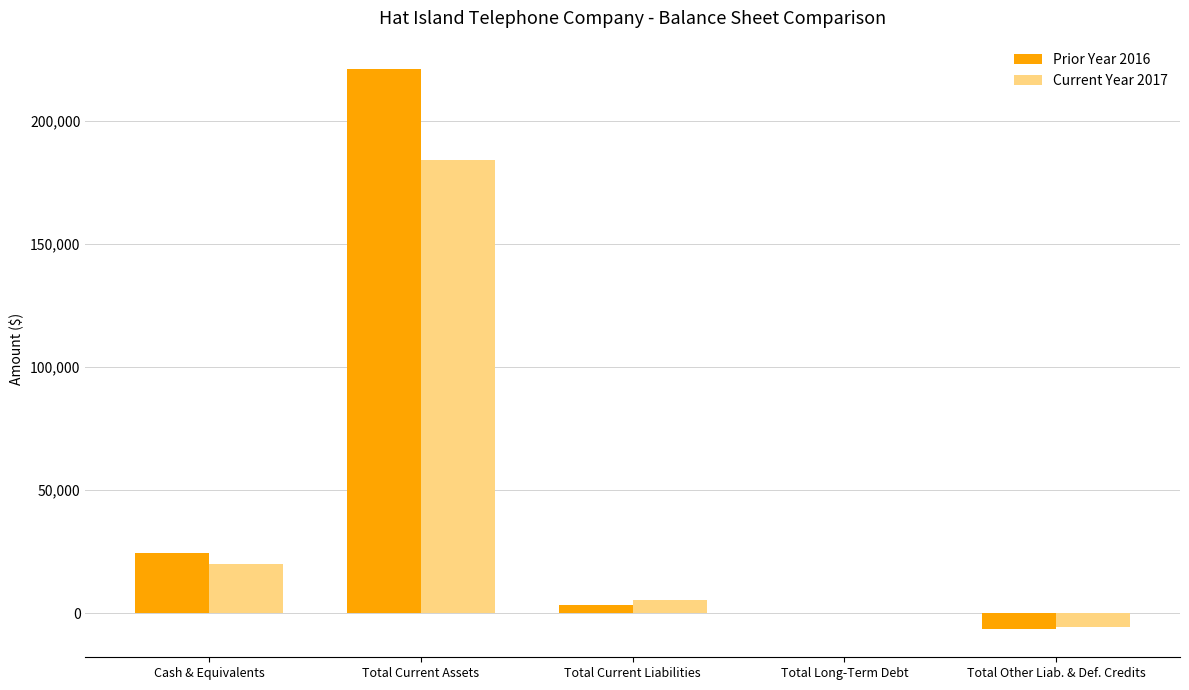

The Prior Year 2016 series shows 0 at Total Long-Term Debt. True or false?

True